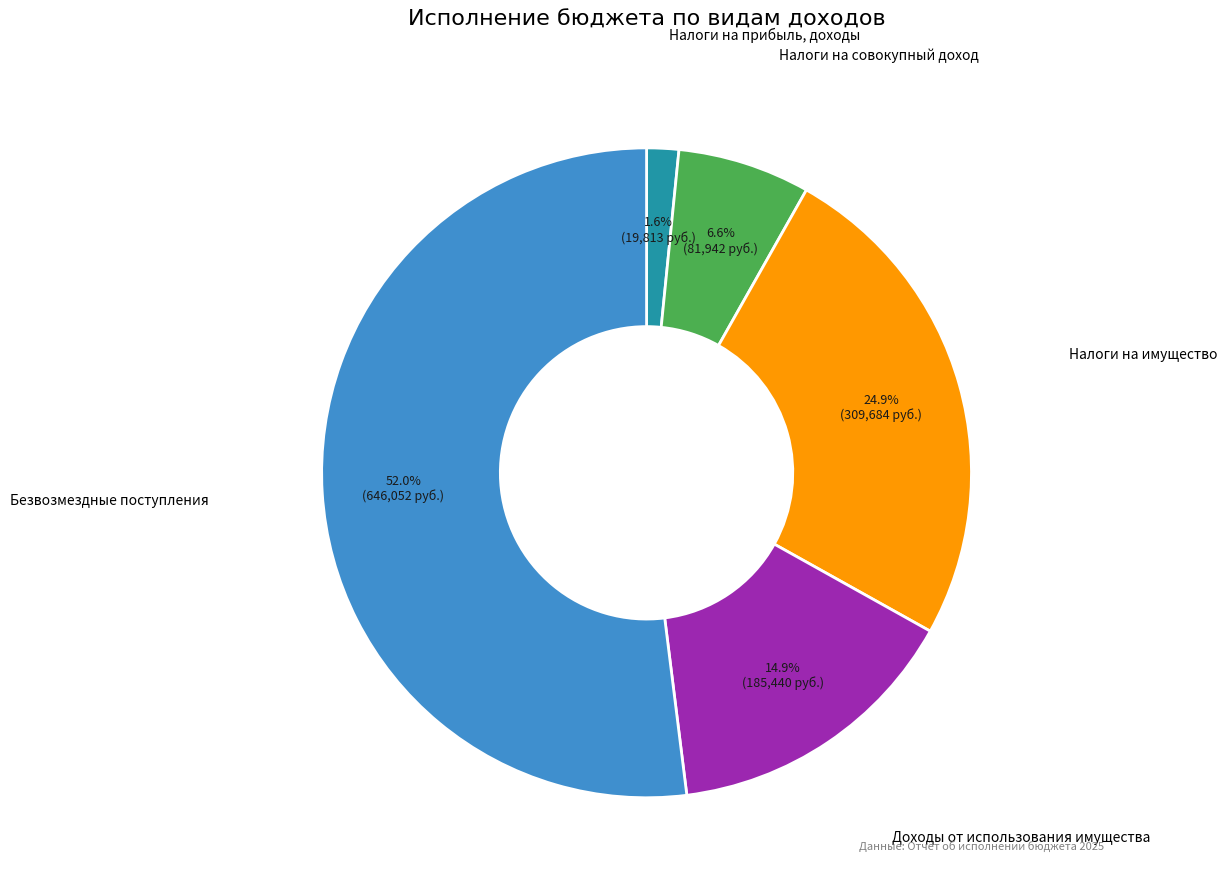

Does Безвозмездные поступления account for over 50% of the chart?

Yes